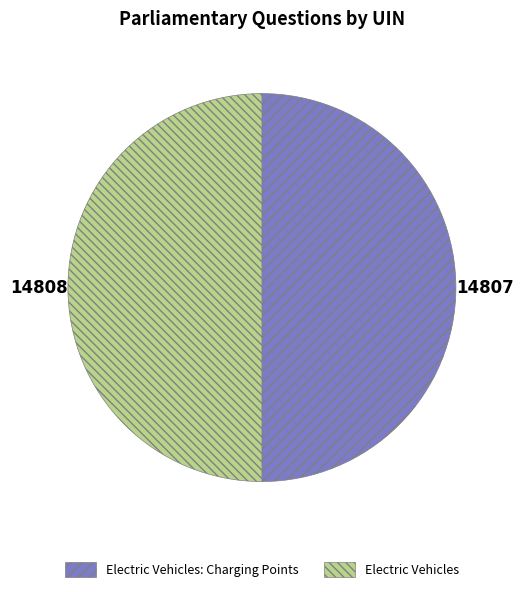

How many segments does this pie chart have?

2